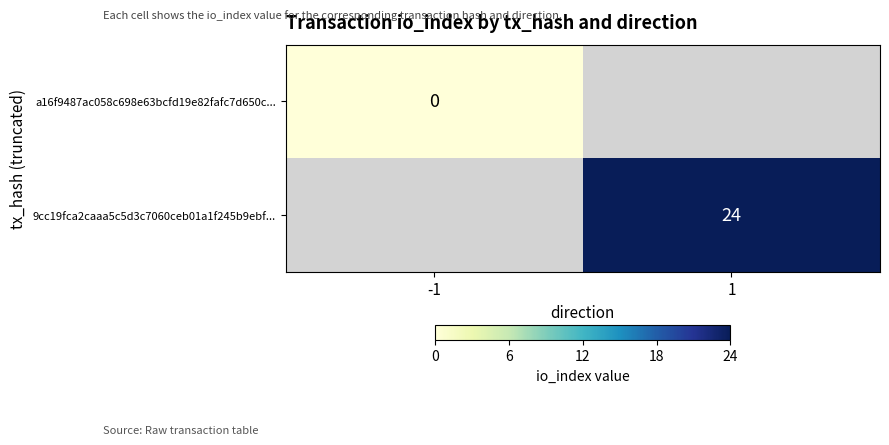

Count the number of categories in the chart.

2